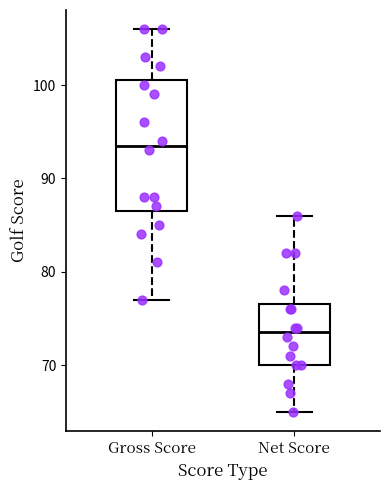

Which box's median line is the lowest?

Net Score